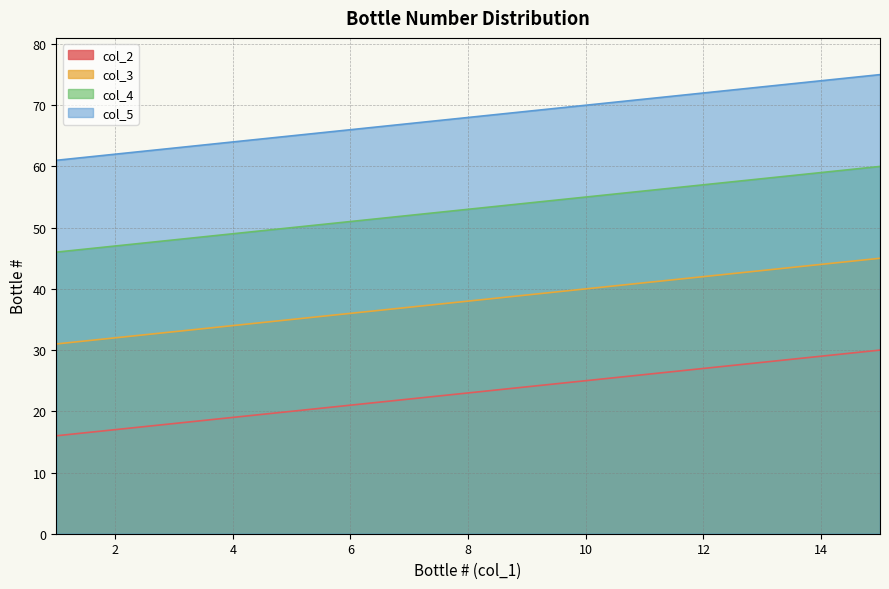

At which label is col_2 closest to 23?

8